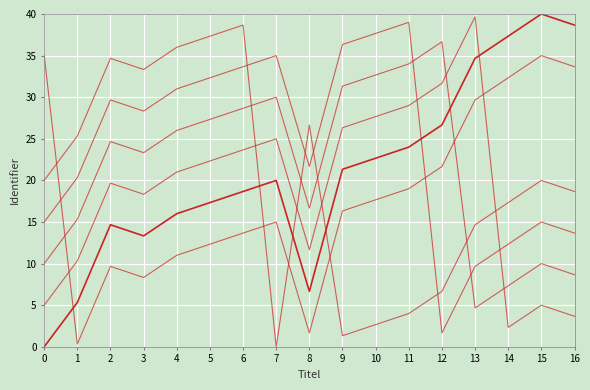

Is this an area chart (filled region under the line)?

No